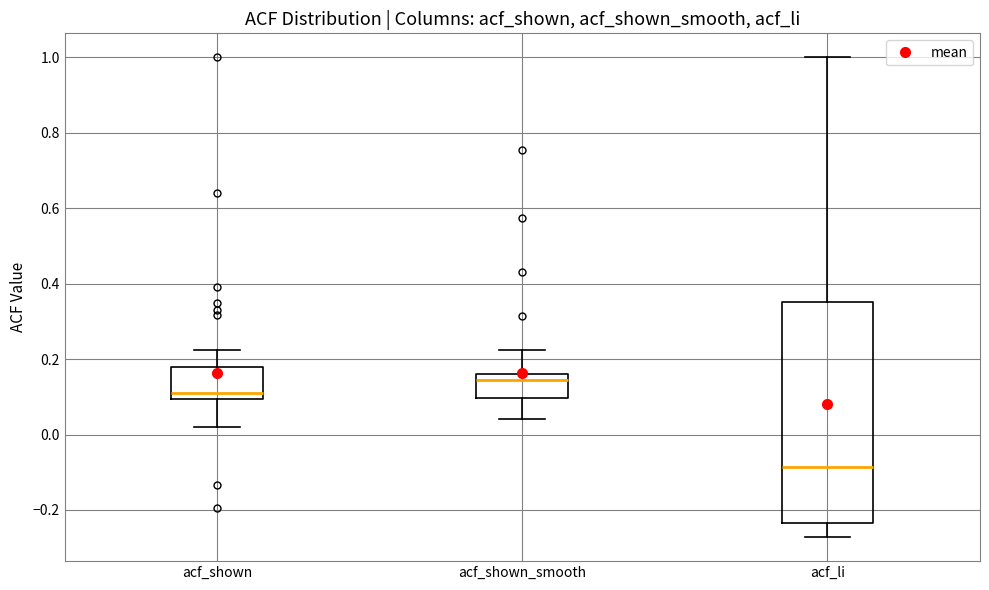

Reading left to right, read every box against the y-axis: the position of its median line, the range the box covers, and the ends of its whiskers. The values are not printed on the chart, so give them approximately, as read against the axis.

acf_shown: median 0.12, box 0.10 to 0.18, whiskers 0.02 to 0.22
acf_shown_smooth: median 0.14, box 0.10 to 0.16, whiskers 0.04 to 0.22
acf_li: median -0.08, box -0.24 to 0.36, whiskers -0.28 to 1.00